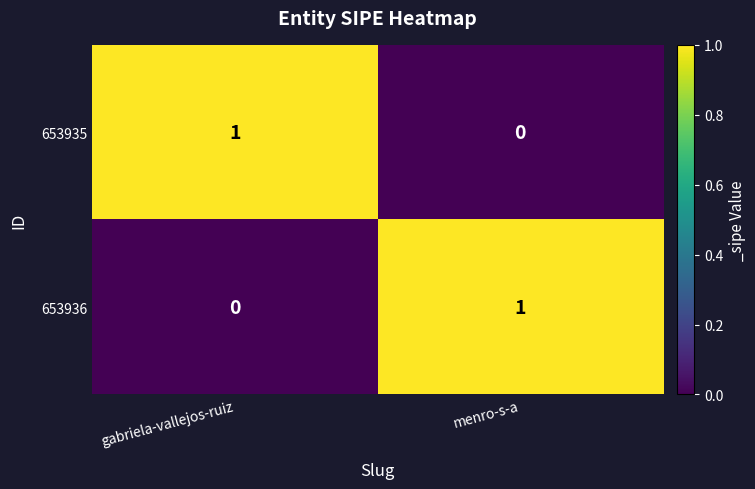

Reading left to right, transcribe all the data shown in this chart.

653935: gabriela-vallejos-ruiz=1	menro-s-a=0
653936: gabriela-vallejos-ruiz=0	menro-s-a=1